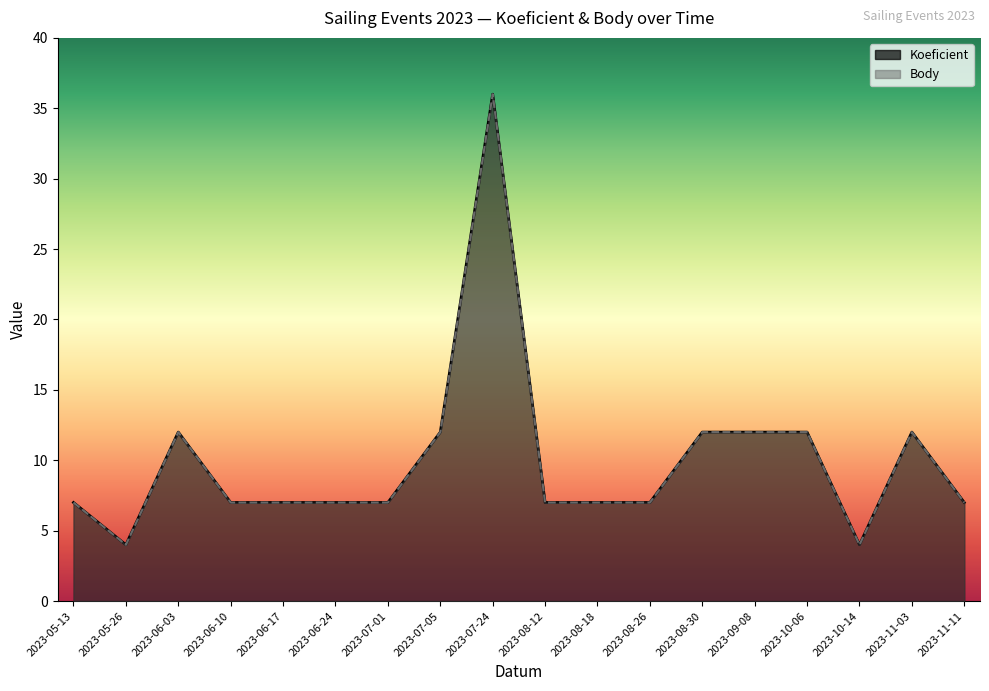

At which label does Body first exceed 7?

2023-06-03